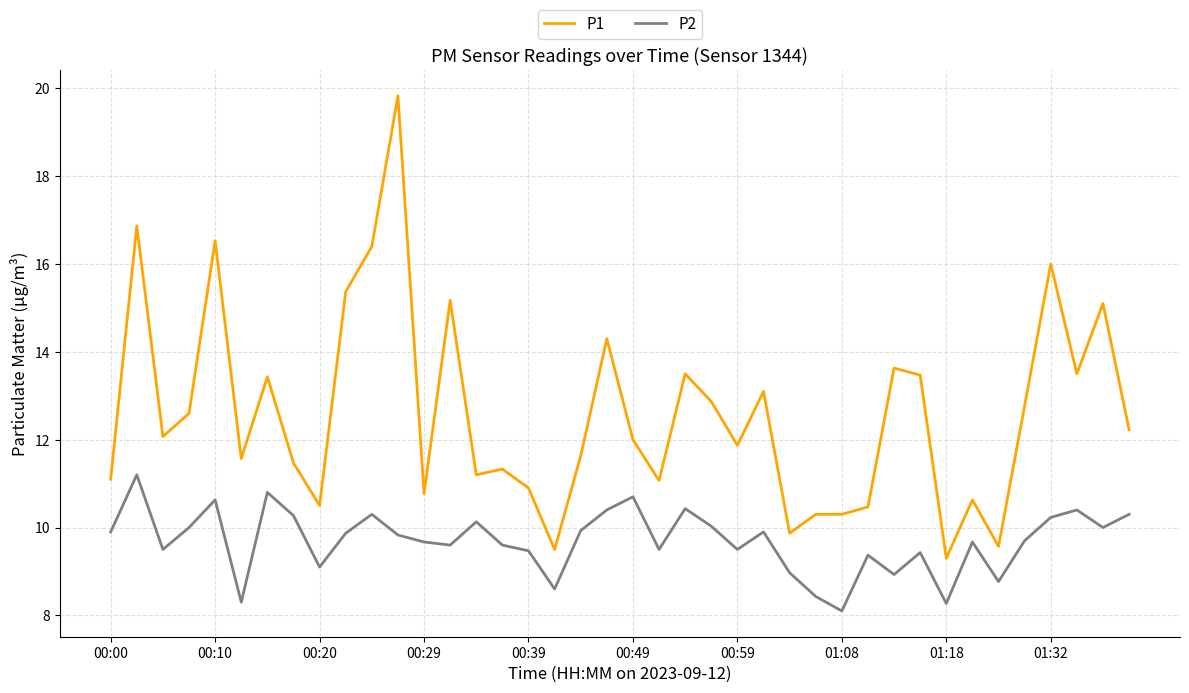

True or false: P1 and P2 cross at least once.

False